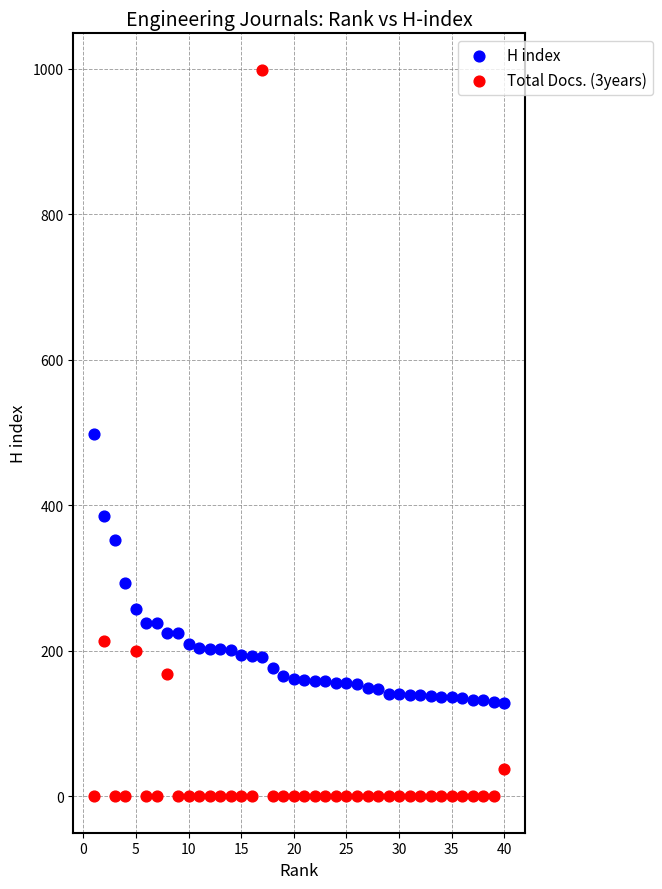

Which series has the widest spread of Y values?

Total Docs. (3years)